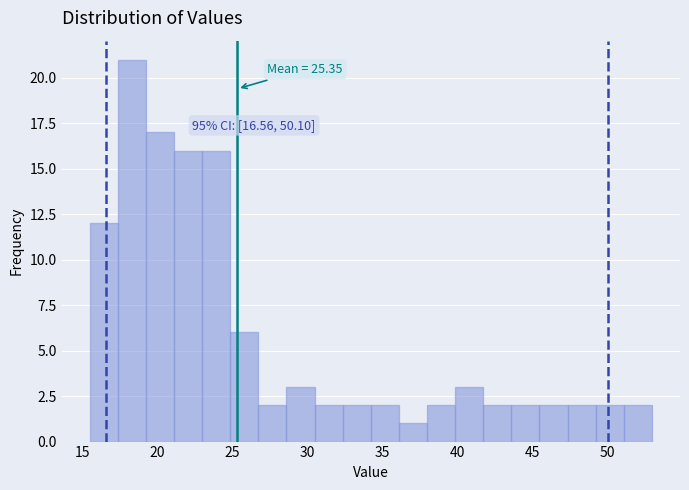

Around what value on the x-axis is the tallest bar? Give the approximate position of its centre, as read against the axis.

18.5